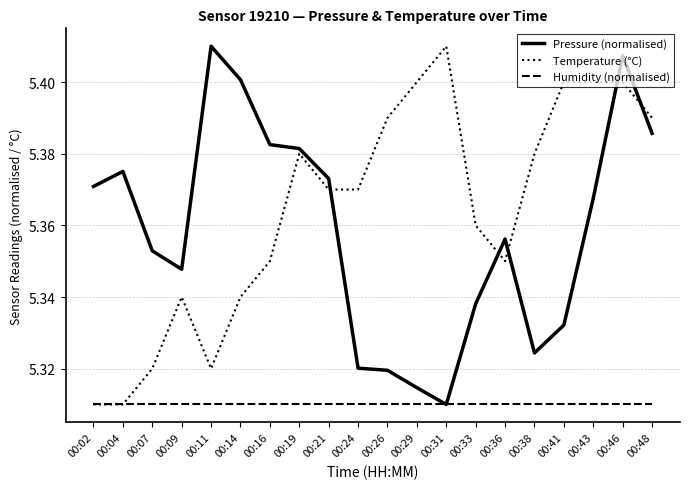

At 00:14, list the series in order from largest to smallest.

Pressure (normalised), Temperature (°C), Humidity (normalised)